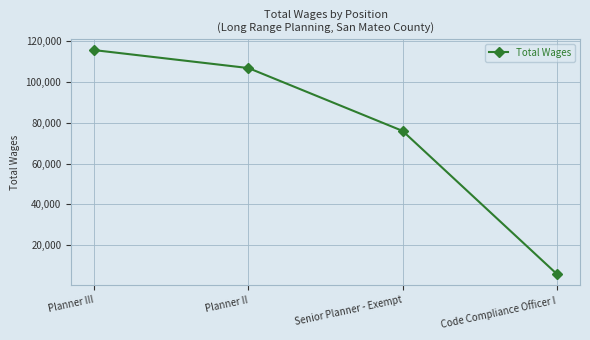

List the labels in order of value, smallest first.

Code Compliance Officer I, Senior Planner - Exempt, Planner II, Planner III